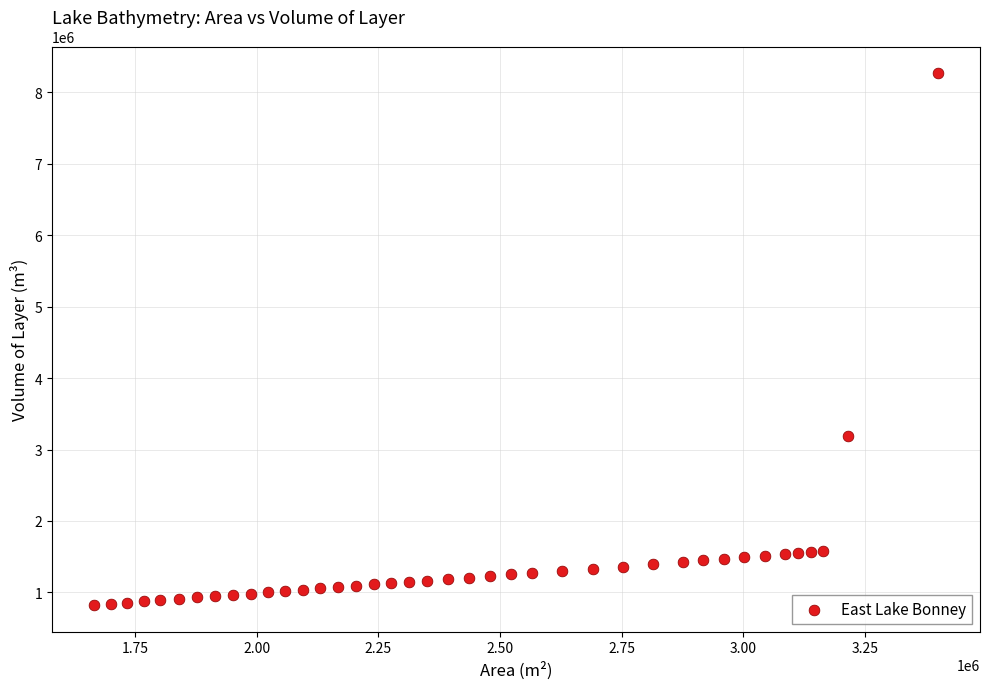

What is the range of X values (max minus min)?

1733887.4